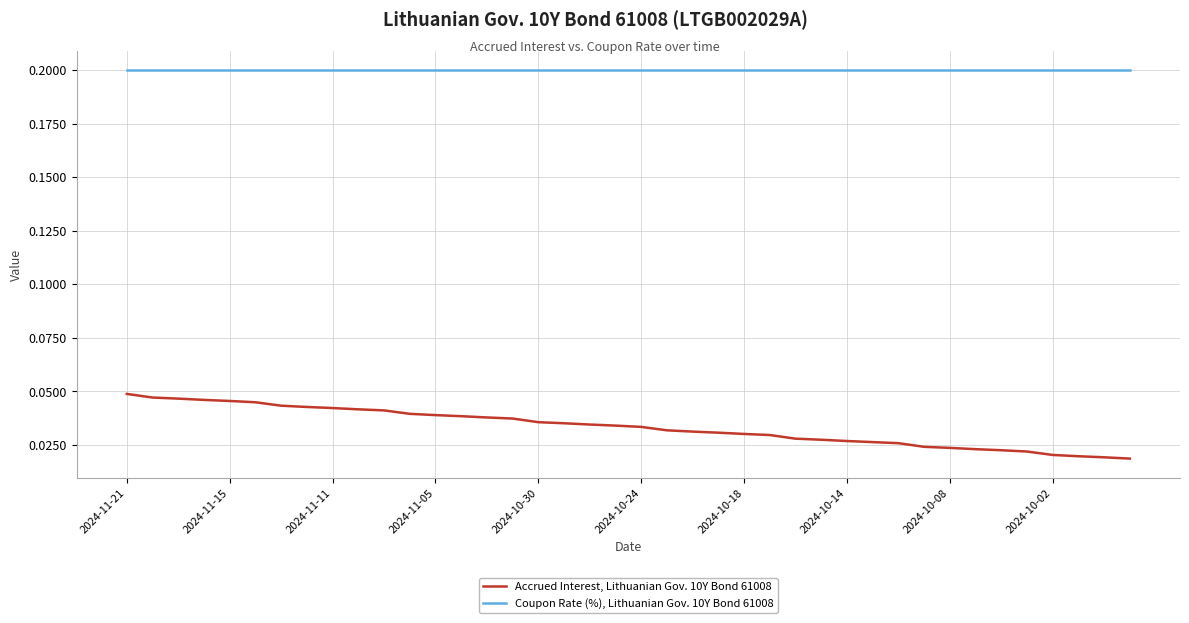

Is this an area chart (filled region under the line)?

No